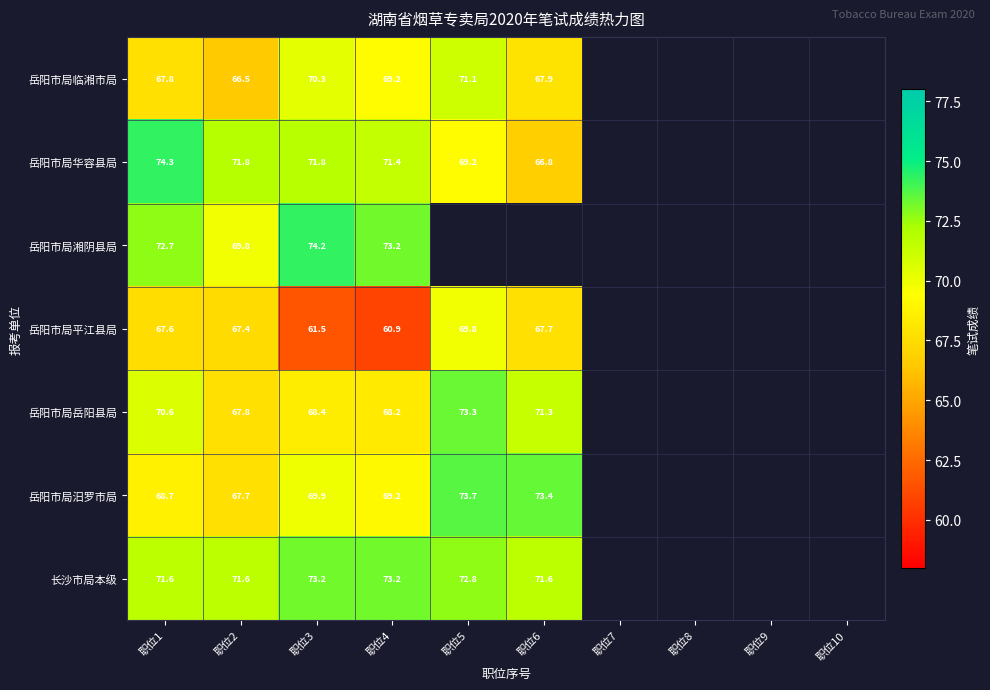

What is the approximate value of 长沙市局本级 at 职位1?

71.6